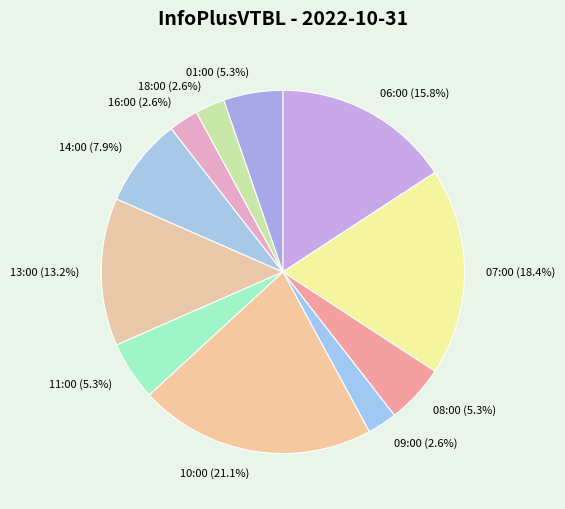

Between 08:00 (5.3%) and 16:00 (2.6%), which is larger?

08:00 (5.3%)